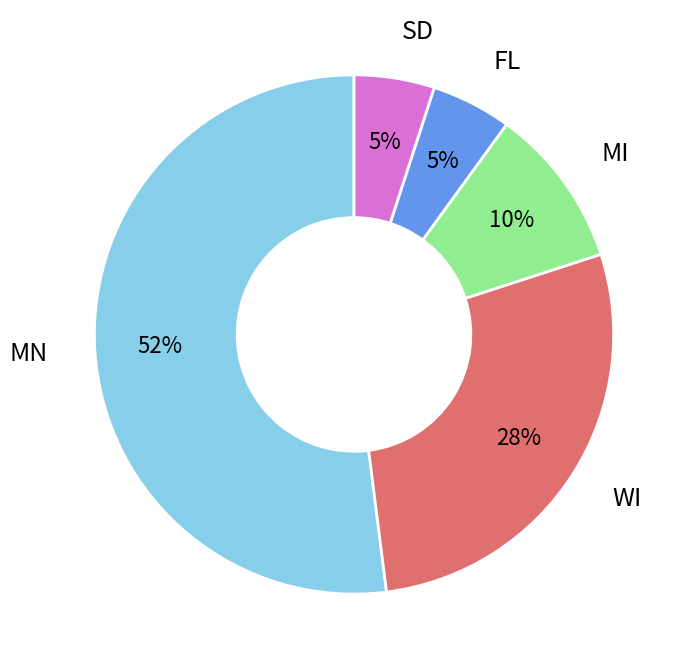

To the nearest percent, what is the average slice percentage?

20%